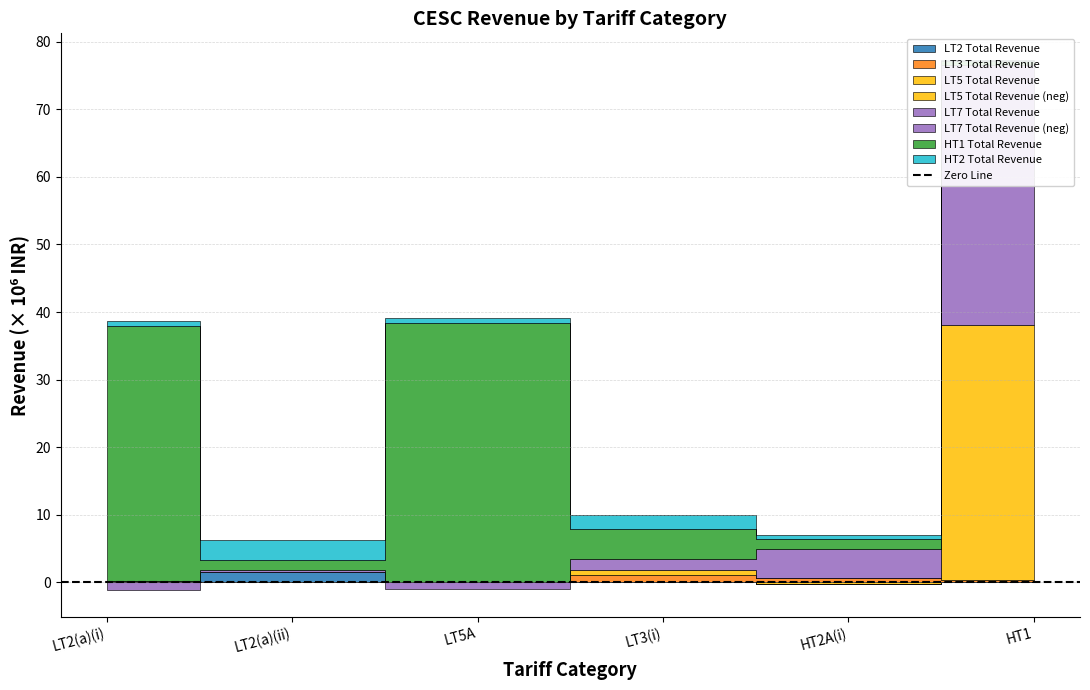

What is the highest value of the HT1 Total Revenue series?

38408547.6